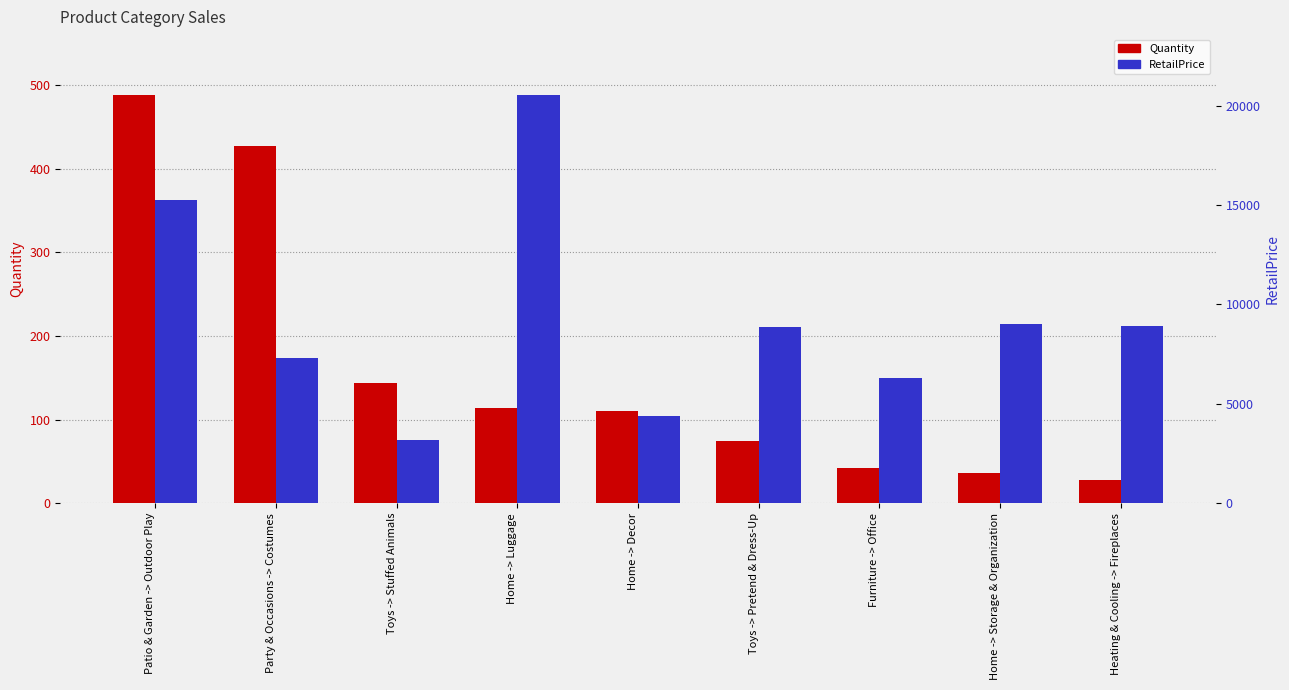

True or false: Quantity has a value of 488.0 at Patio & Garden -> Outdoor Play.

True